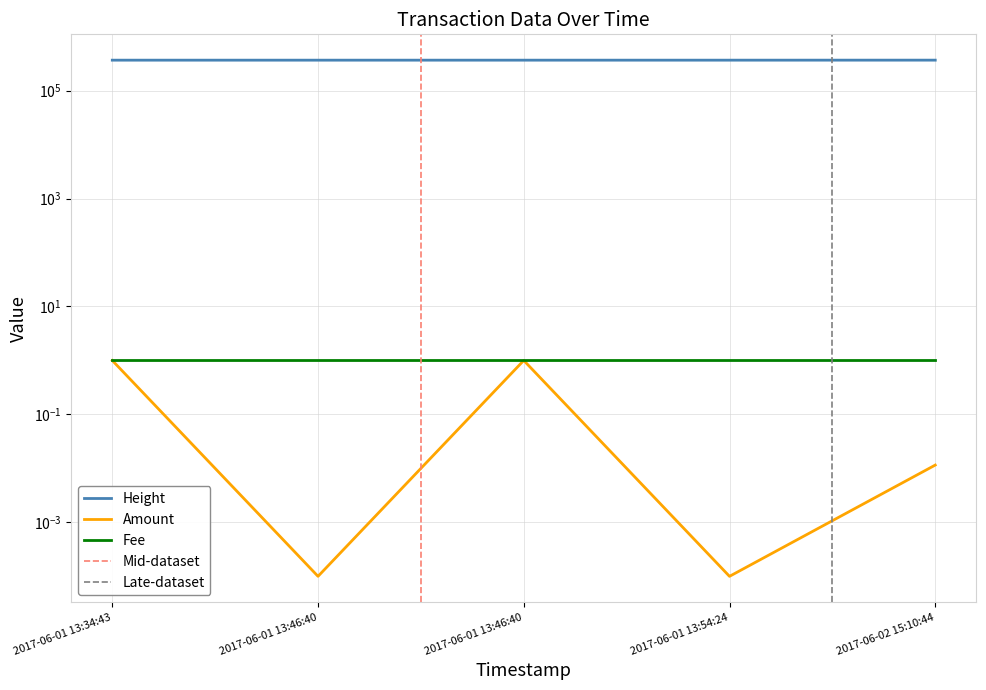

At how many categories does at least one series exceed 139053?

5